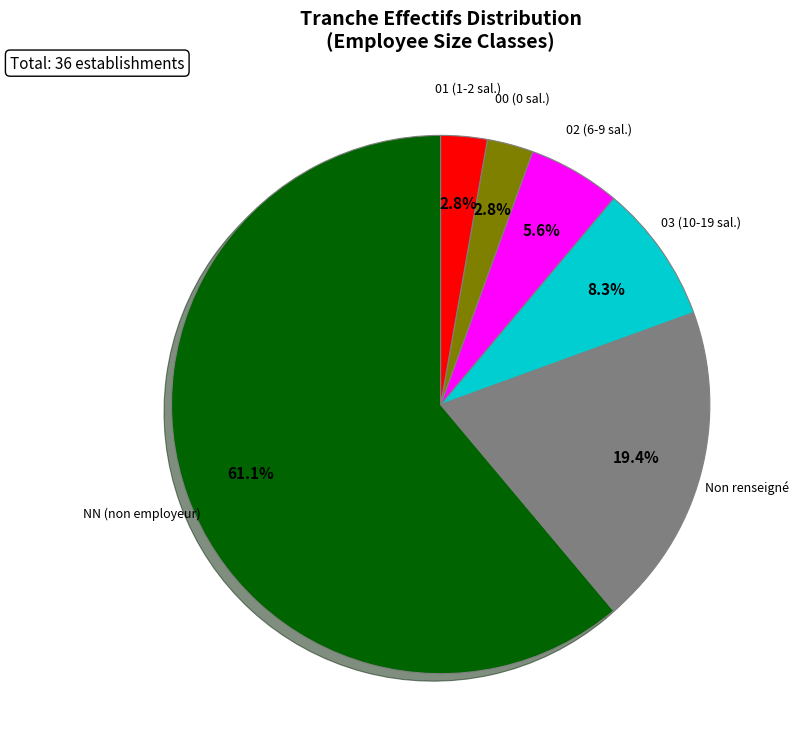

What is the ratio of the value at 03 (10-19 sal.) to the value at 00 (0 sal.)?

3.0